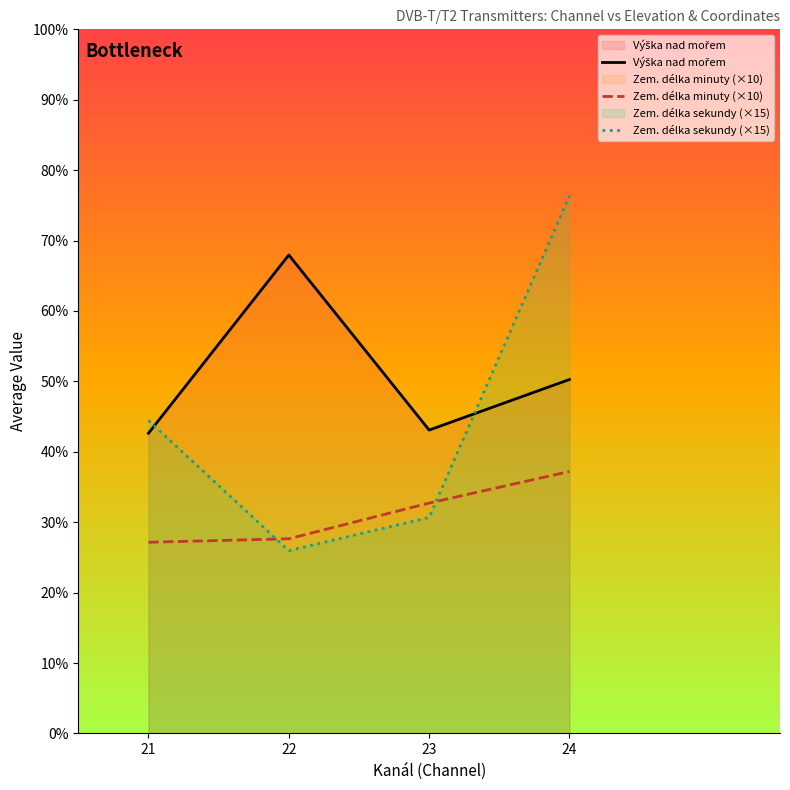

How many values in the Zem. délka sekundy (×15) series exceed 489?

1